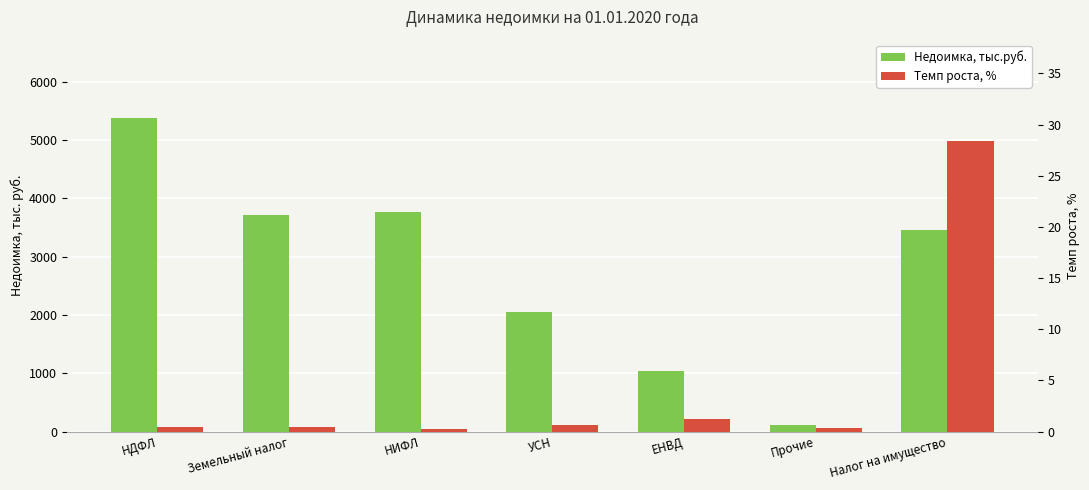

Is the value of Темп роста, % at Налог на имущество greater than the value of Недоимка, тыс.руб. at НДФЛ?

No